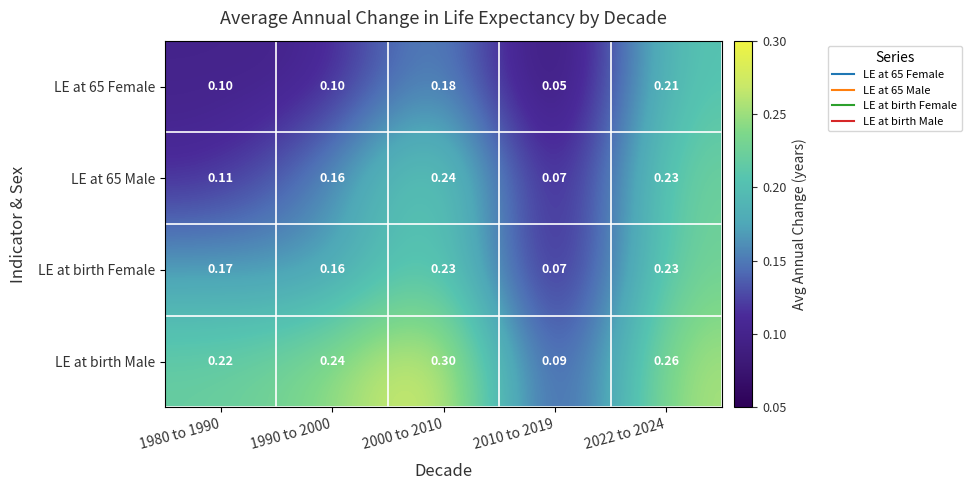

Which series has the largest range (max minus min)?

LE at birth Male